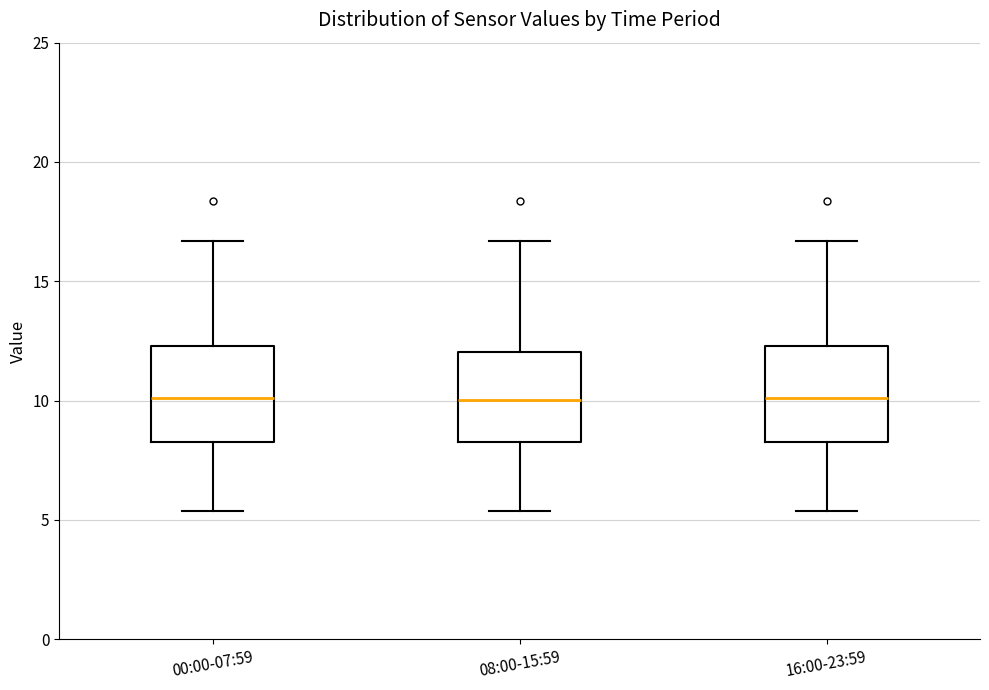

Reading left to right, transcribe this box plot: for each box, give where its median line is, the range the box spans, and where its two whiskers end, as read against the y-axis. The values are not printed on the chart, so give them approximately, as read against the axis.

00:00-07:59: median 10.0, box 8.5 to 12.5, whiskers 5.5 to 16.5
08:00-15:59: median 10.0, box 8.5 to 12.0, whiskers 5.5 to 16.5
16:00-23:59: median 10.0, box 8.5 to 12.5, whiskers 5.5 to 16.5